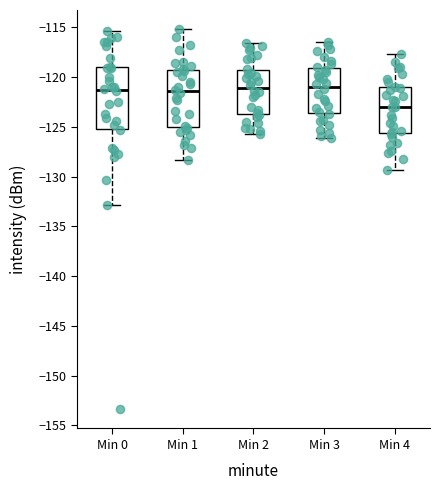

Which box's median line is the lowest?

Min 4